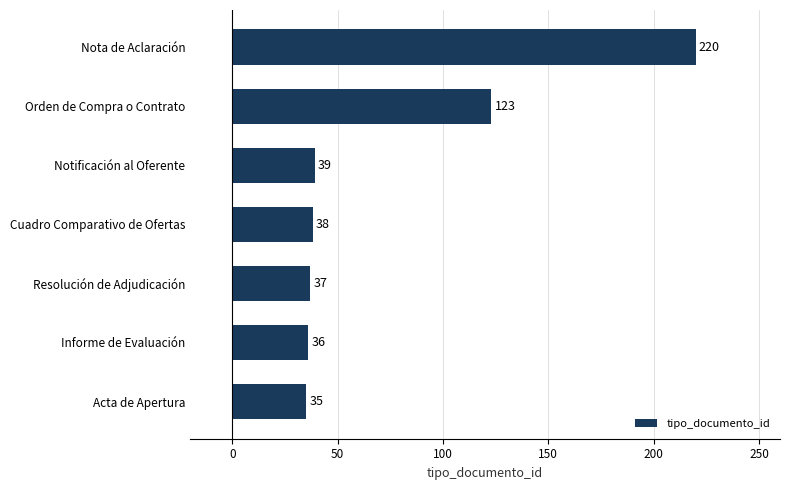

What is the smallest value displayed?

35